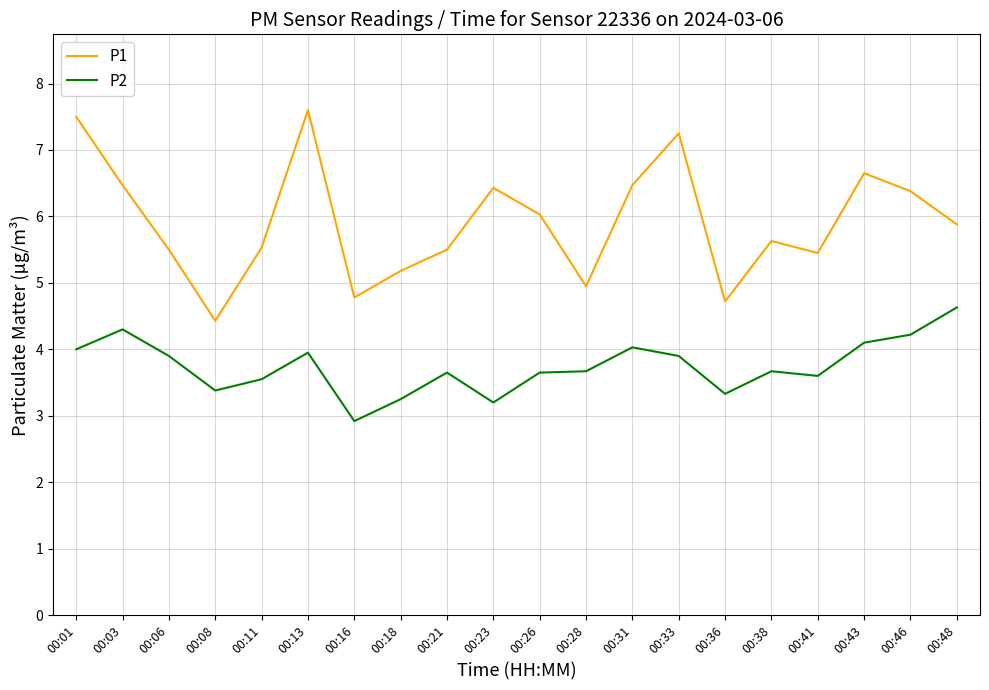

Between 00:26 and 00:46, which series saw the biggest shift?

P2